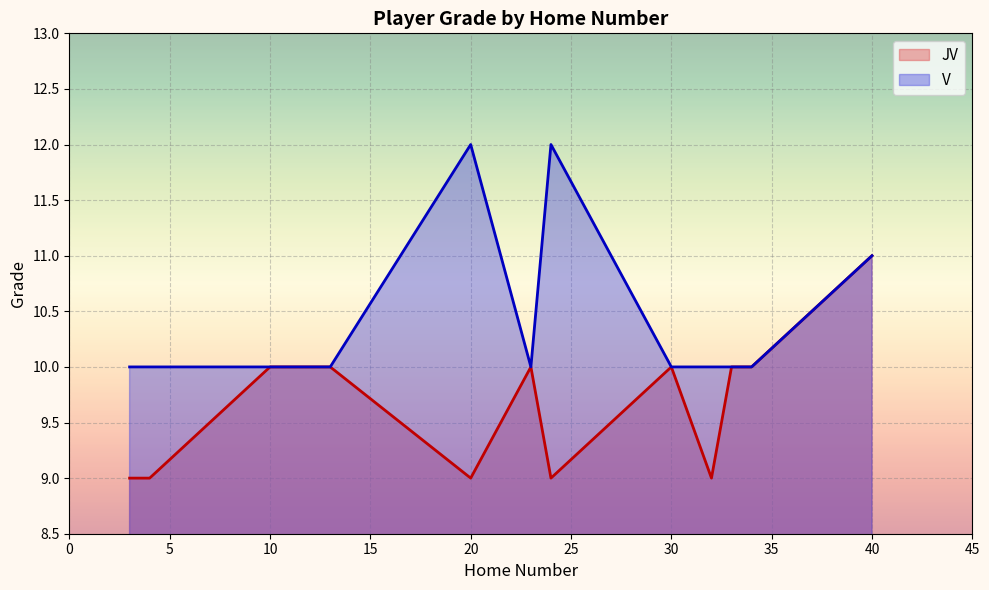

Is it true that the value at 34 is 10?

True